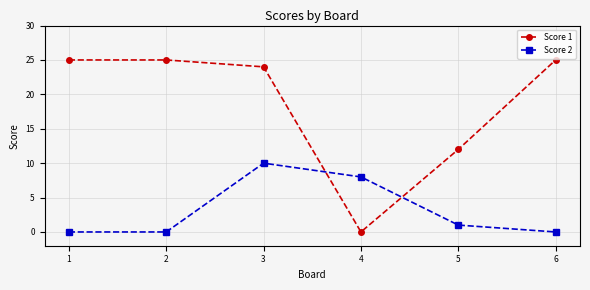

What is the difference between the second highest and minimum values in the Score 1 series?

25